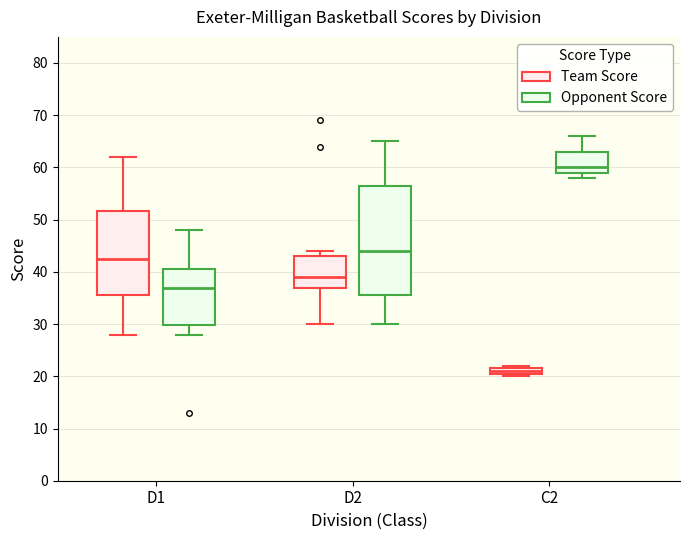

Comparing the boxes themselves (not the whiskers), which one is the tallest?

D2 (Opponent Score)